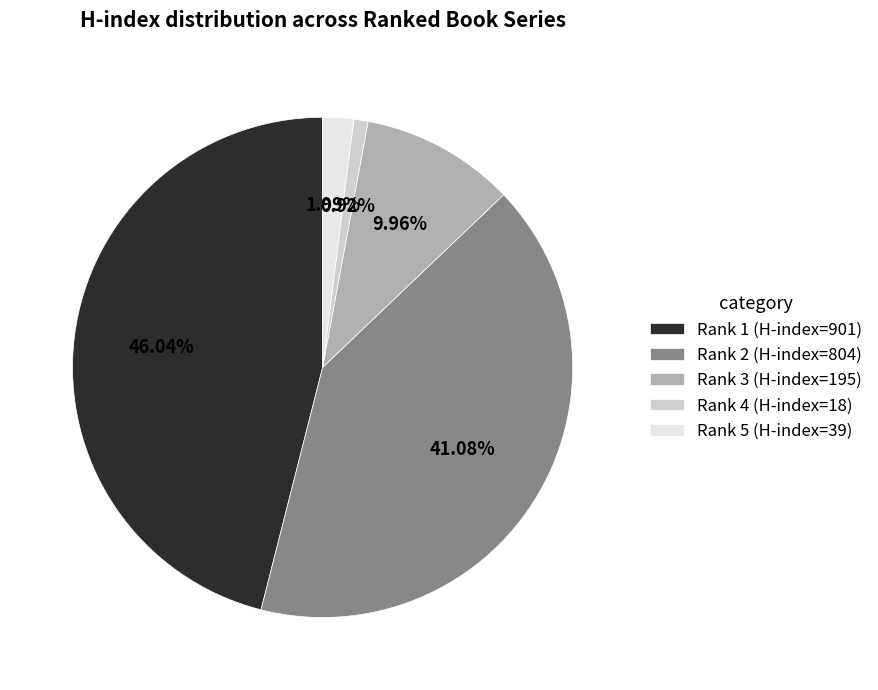

Combined, what portion of the pie is Rank 3 (H-index=195) and Rank 4 (H-index=18)?

10.9%